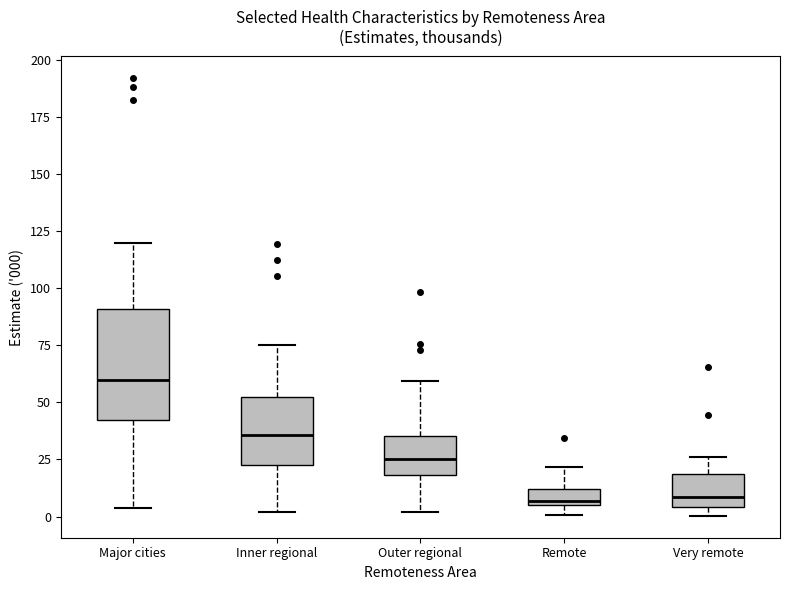

Comparing the boxes themselves (not the whiskers), which one is the tallest?

Major cities